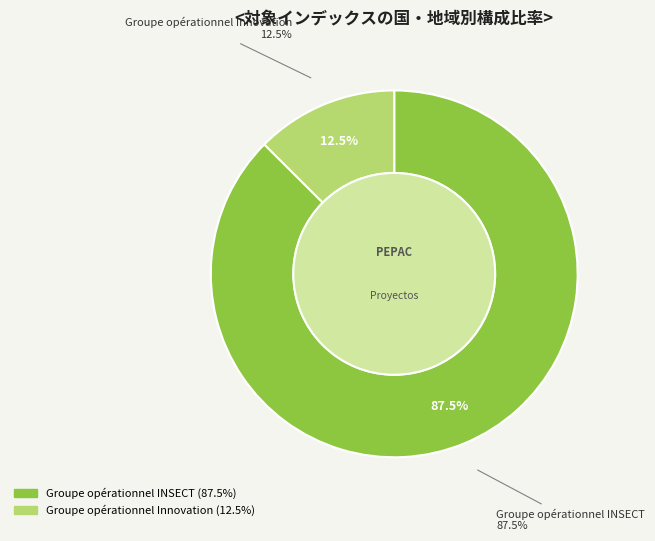

Does any single category account for the majority?

Yes